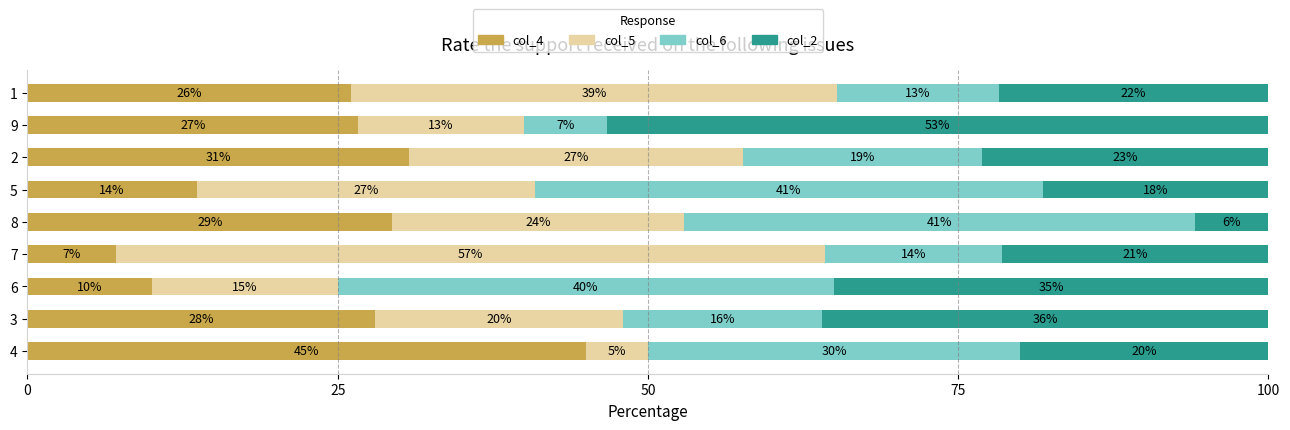

What is the maximum value for col_4?

45.0